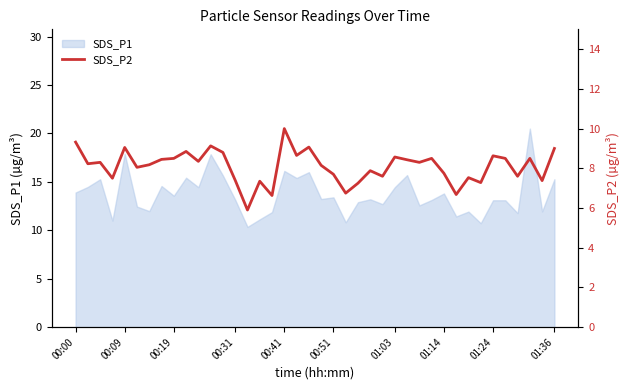

What is the change in value from 10 to 36?

-0.8